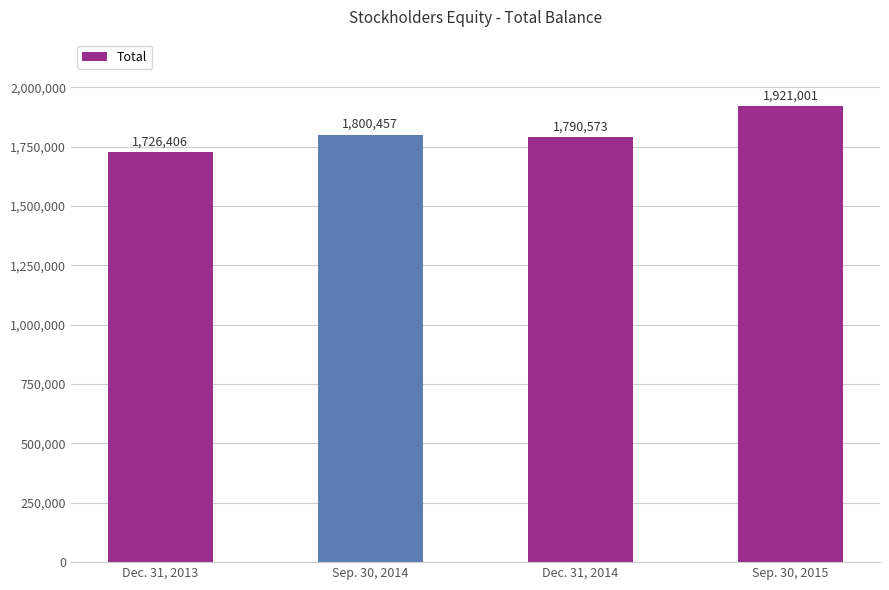

The chart shows a value of 1800457 at Sep. 30, 2014. True or false?

True